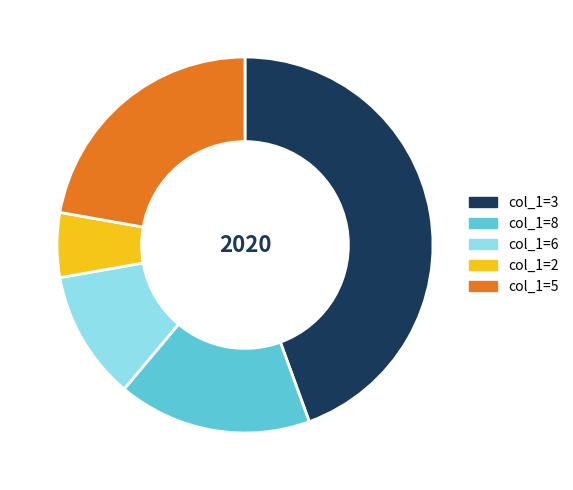

Is the sum of col_1=8 and col_1=5 greater than half?

No